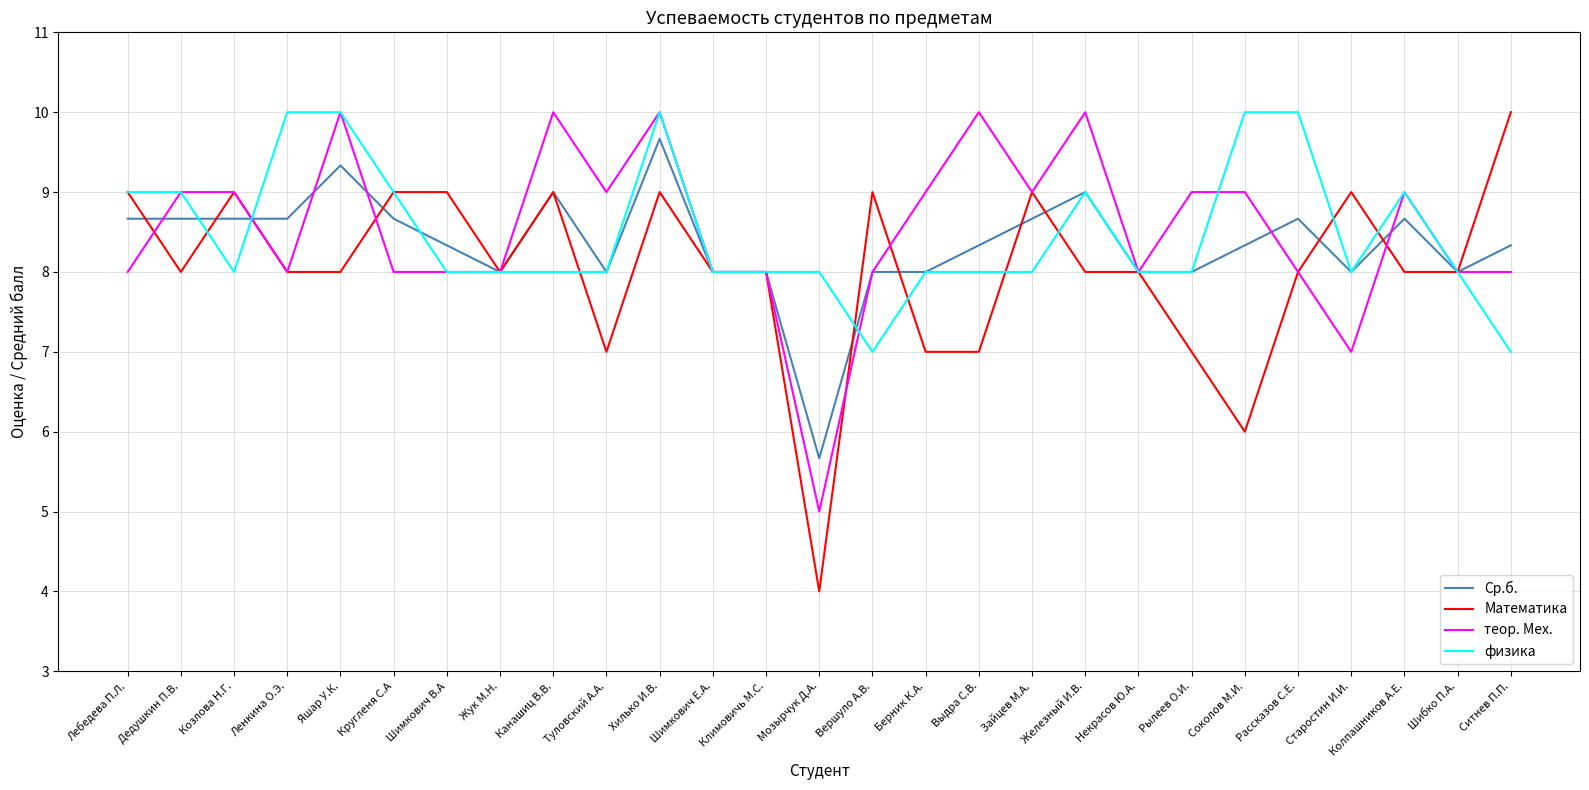

Is it true that теор. Мех. equals 9.0 at Дедушкин П.В.?

True